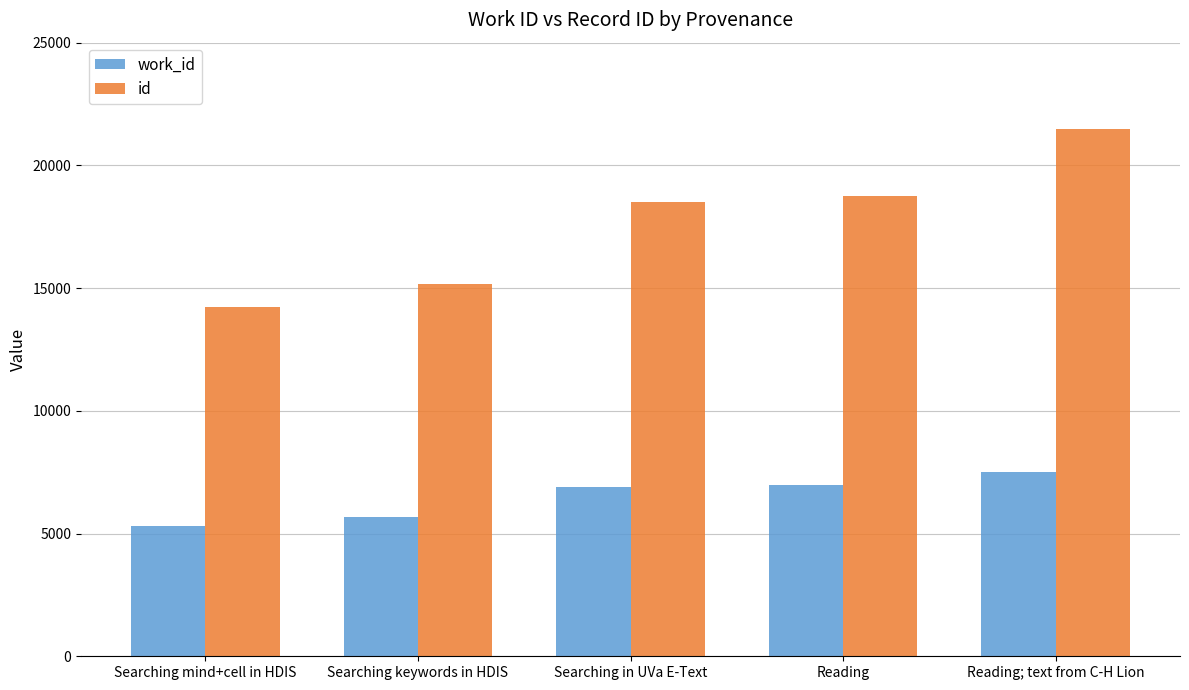

Which series has the largest total across all categories?

id